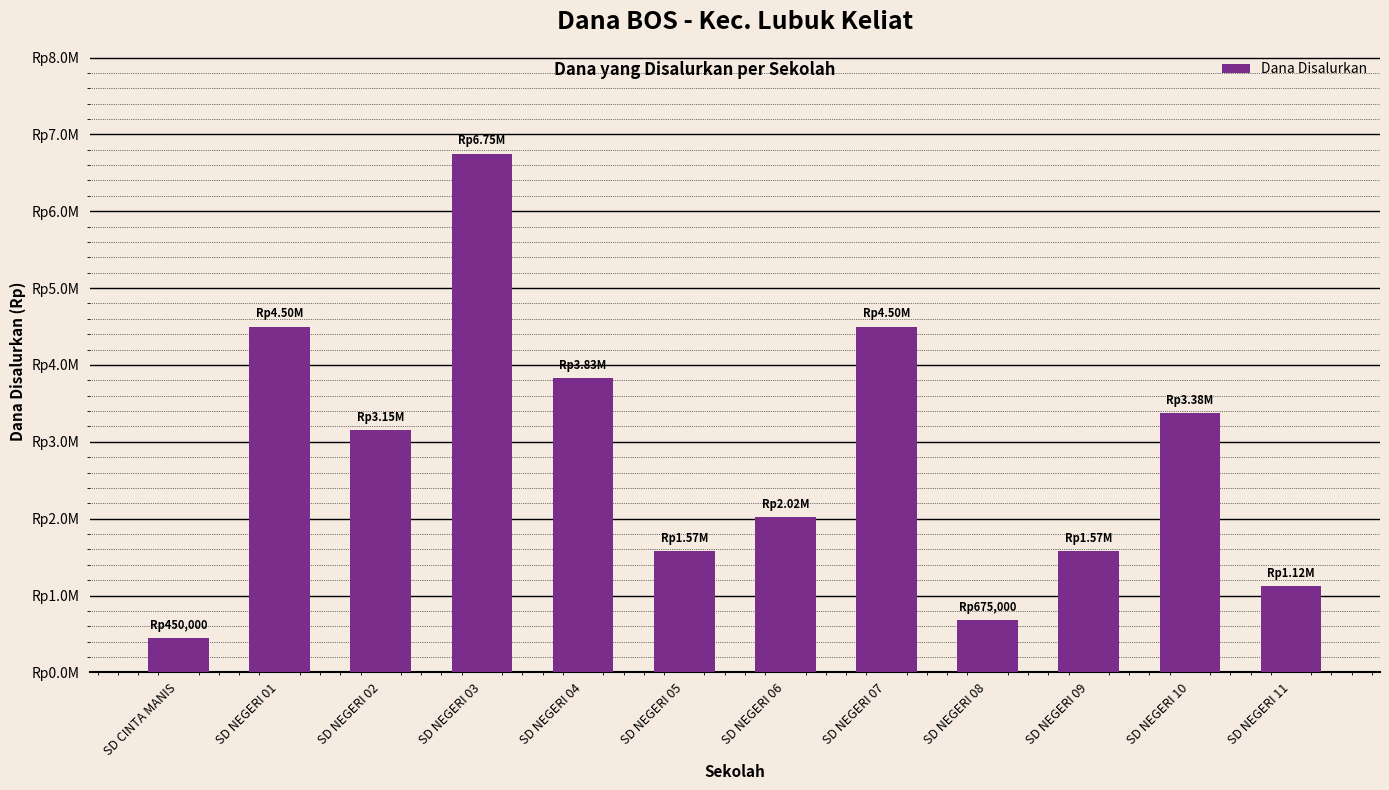

Reading left to right, list all the values displayed in this chart.

SD CINTA MANIS=450000	SD NEGERI 01=4500000	SD NEGERI 02=3150000	SD NEGERI 03=6750000	SD NEGERI 04=3825000	SD NEGERI 05=1575000	SD NEGERI 06=2025000	SD NEGERI 07=4500000	SD NEGERI 08=675000	SD NEGERI 09=1575000	SD NEGERI 10=3375000	SD NEGERI 11=1125000